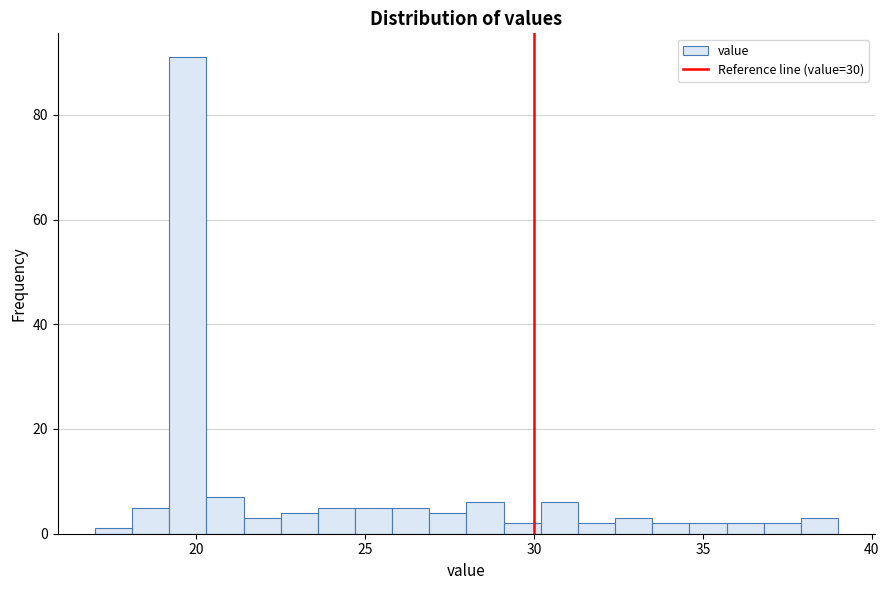

Read against the x-axis, roughly where is the centre of the tallest bar?

20.0